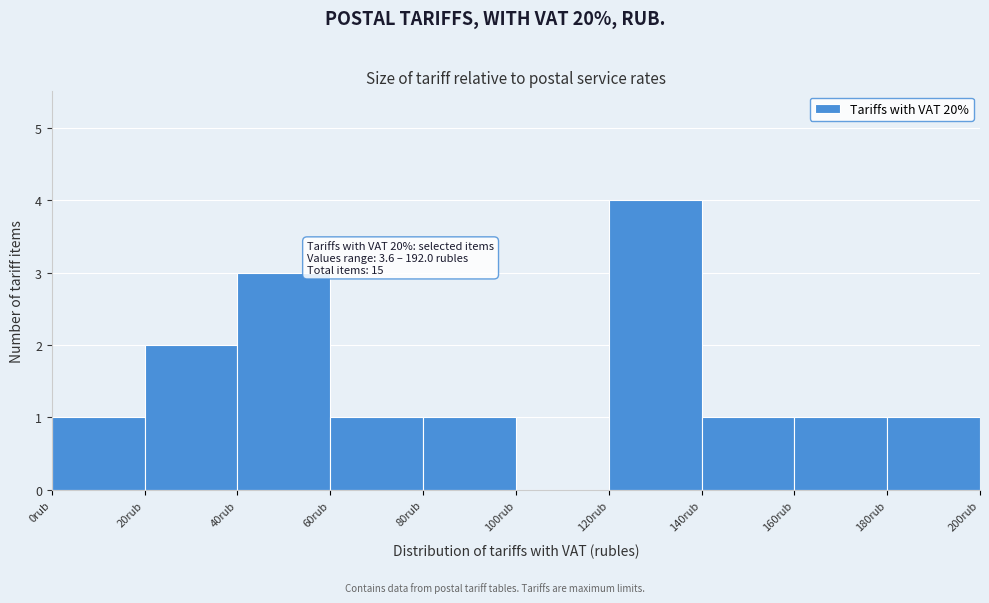

Over which range of the x-axis is the bar tallest?

120 to 140